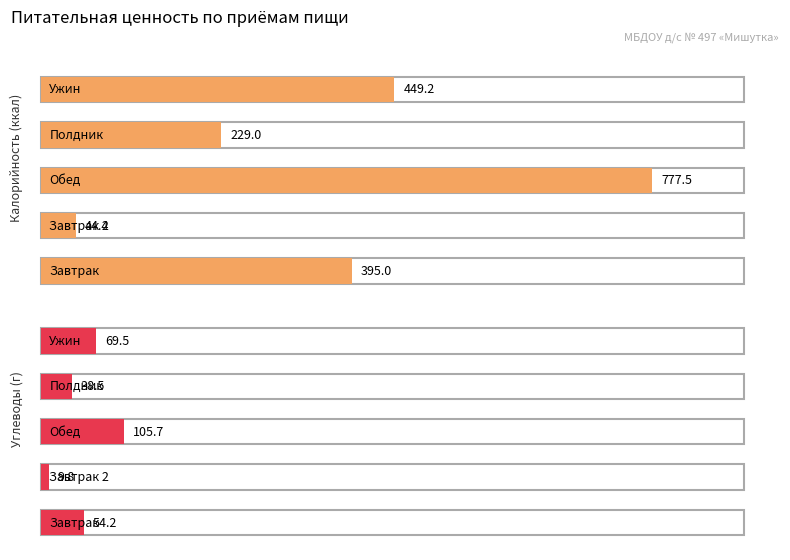

What position from the left is 7?

8